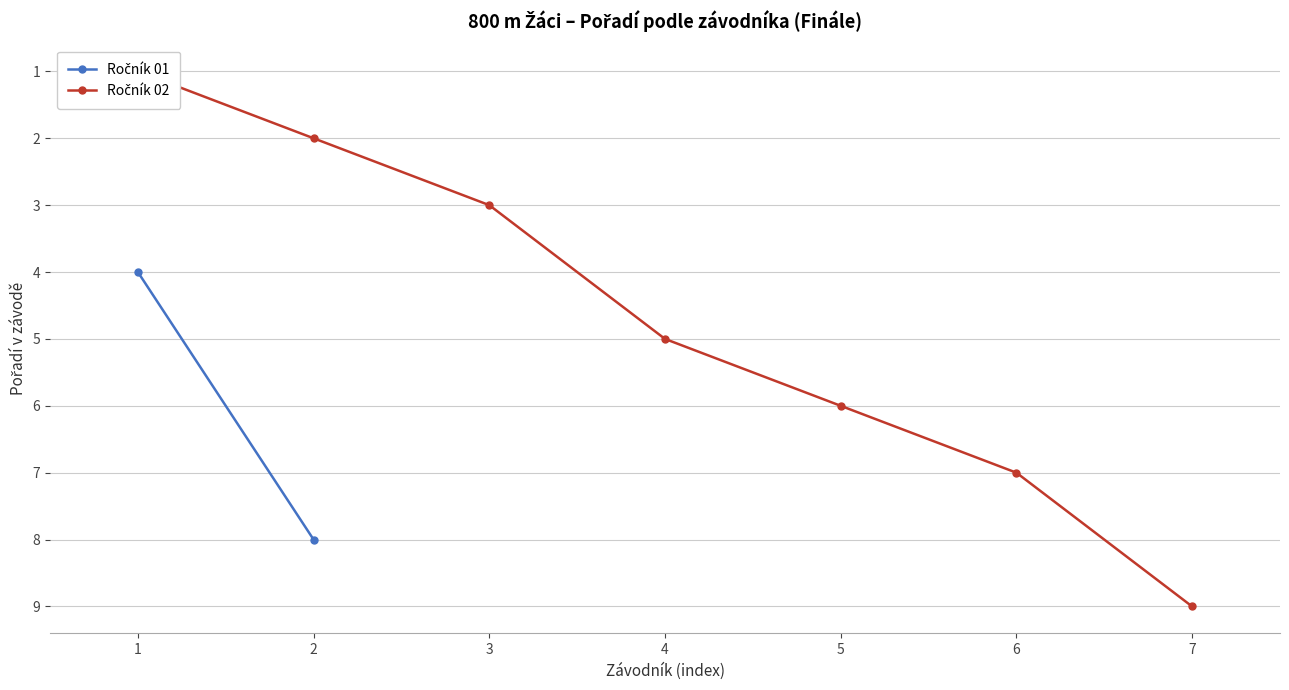

At which category does the chart reach its peak across all series?

7